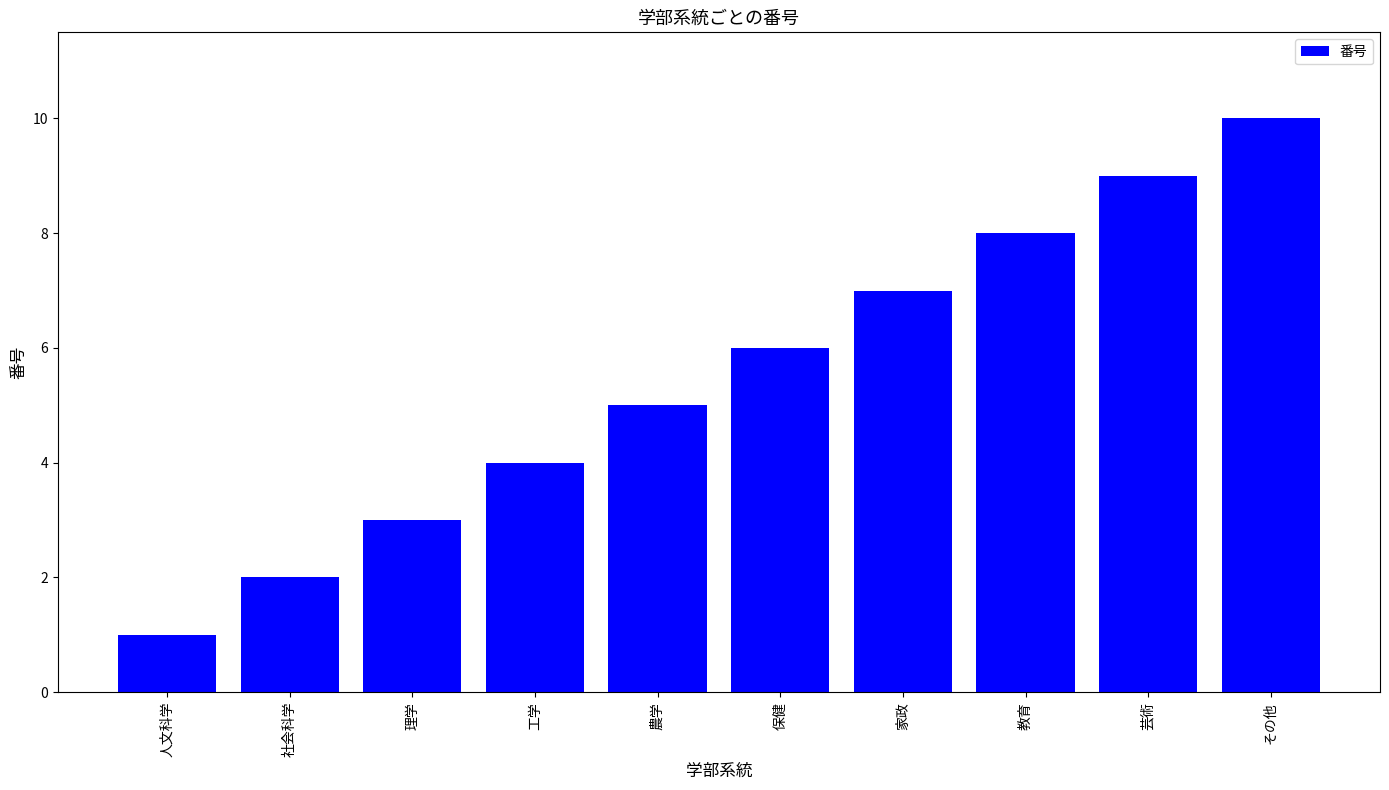

At which label is the value closest to 5?

農学